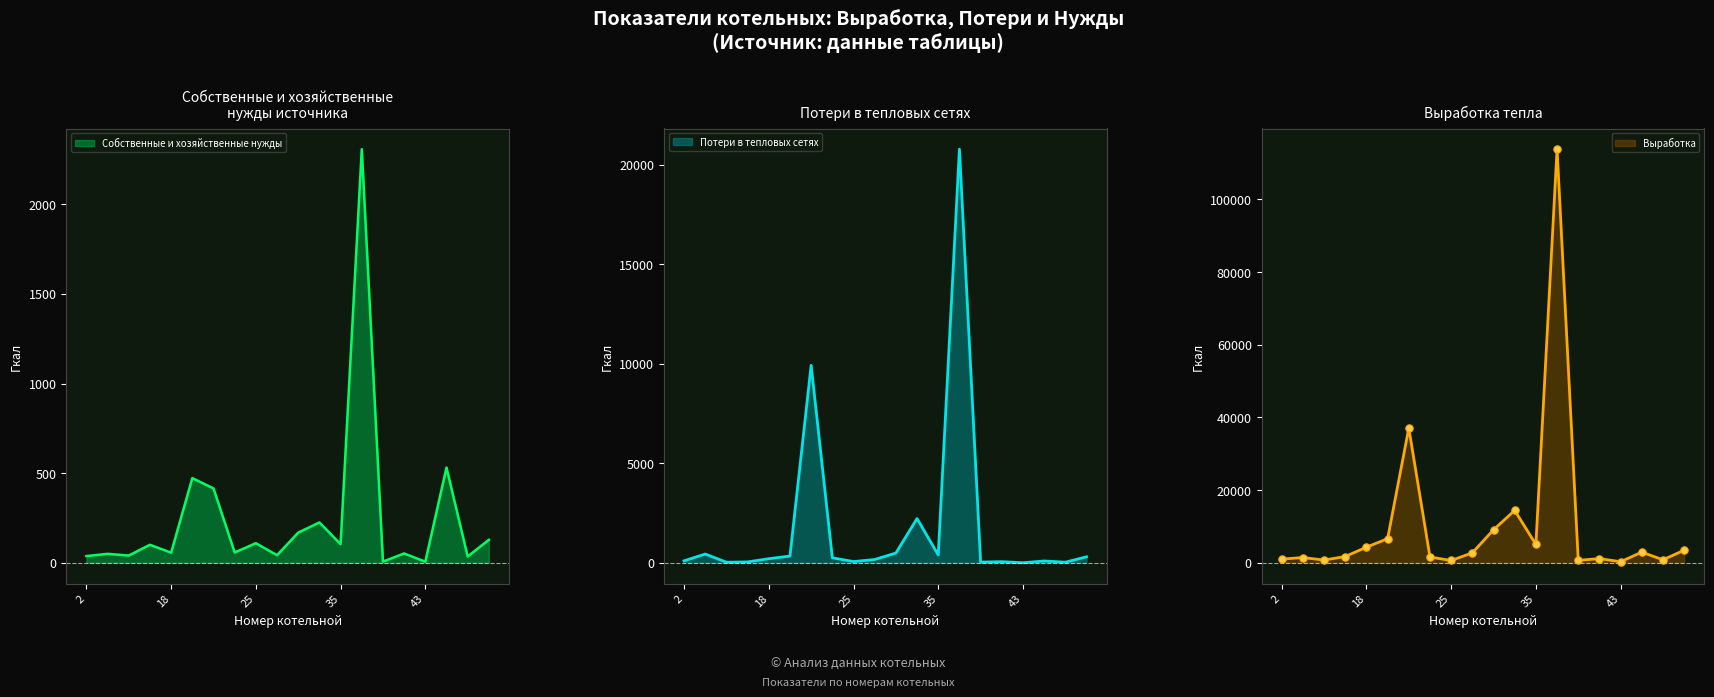

What are all the series names shown in the legend?

Потери в тепловых сетях, Собственные и хозяйственные нужды, Выработка